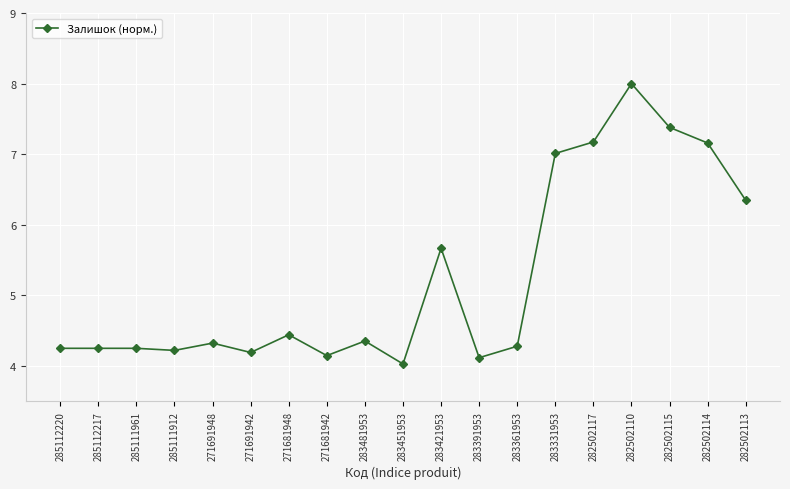

The chart shows a value of 2.6 at 285111961. True or false?

False